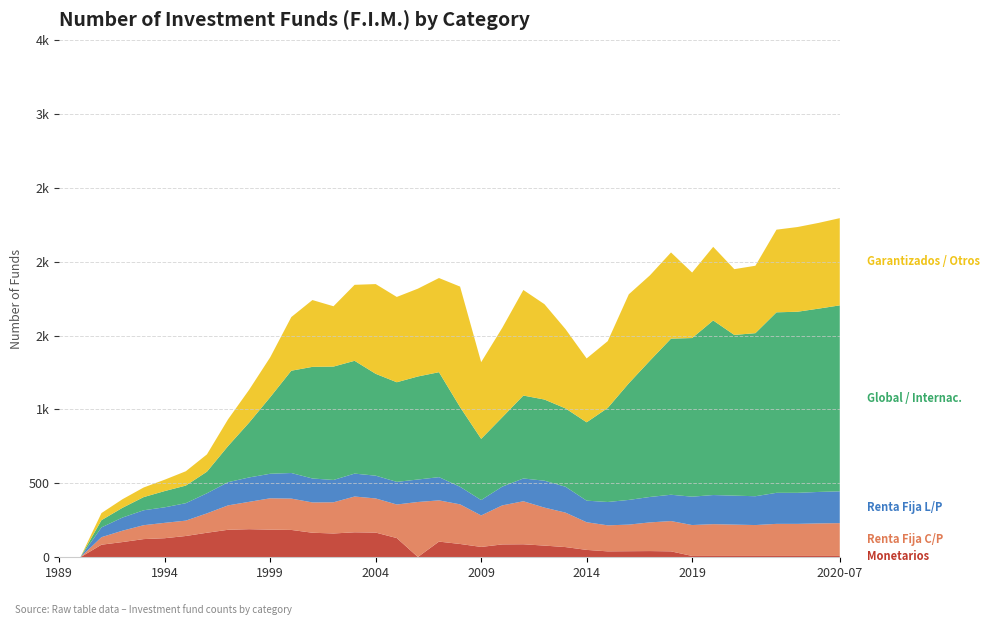

Reading right to left, transcribe all the data shown in this chart.

Monetarios: 9	9	9	9	9	9	9	9	40	42	41	40	50	69	79	88	87	70	90	106	2	130	167	169	161	166	185	187	190	186	166	144	129	123	103	85	0	0
Renta Fija C/P: 222	220	217	217	209	212	215	209	205	194	180	176	187	233	257	291	264	213	268	279	372	227	231	242	211	205	212	212	185	165	131	104	104	94	77	51	0	0
Renta Fija L/P: 215	213	210	210	195	196	197	192	178	172	167	158	146	175	182	154	127	104	119	157	152	153	154	155	151	162	173	166	165	157	136	118	105	101	89	66	0	0
Global / Internac.: 1258	1240	1225	1221	1103	1087	1181	1073	1056	922	789	636	530	530	549	561	469	414	539	710	697	674	689	763	767	755	692	518	371	244	146	119	110	89	66	49	0	0
Garantizados / Otros: 590	580	573	559	456	445	498	443	583	577	602	452	432	536	645	714	605	519	815	637	594	577	607	514	408	452	363	270	222	181	117	97	77	65	58	48	0	0